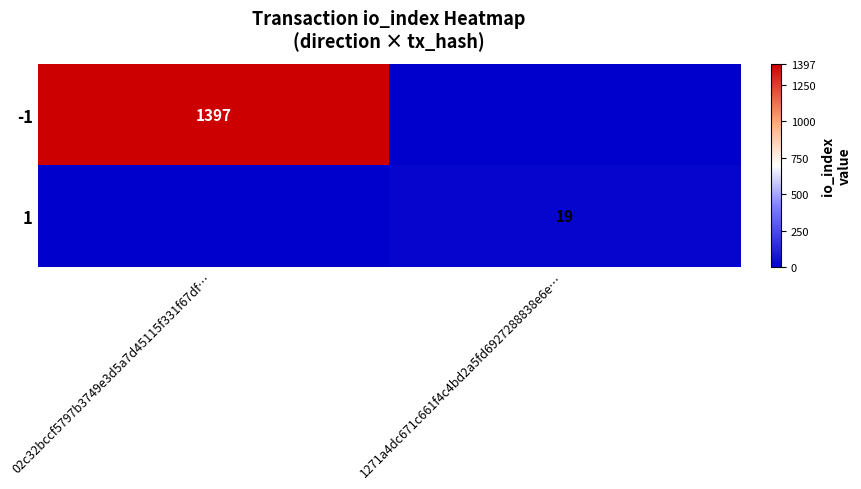

True or false: -1 has a value of 2166 at 02c32bccf5797b3749e3d5a7d45115f331f67df….

False